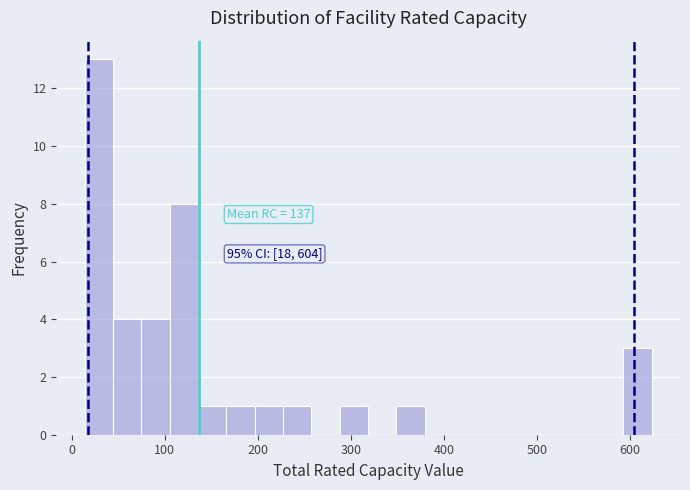

Around what value on the x-axis is the tallest bar? Give the approximate position of its centre, as read against the axis.

30